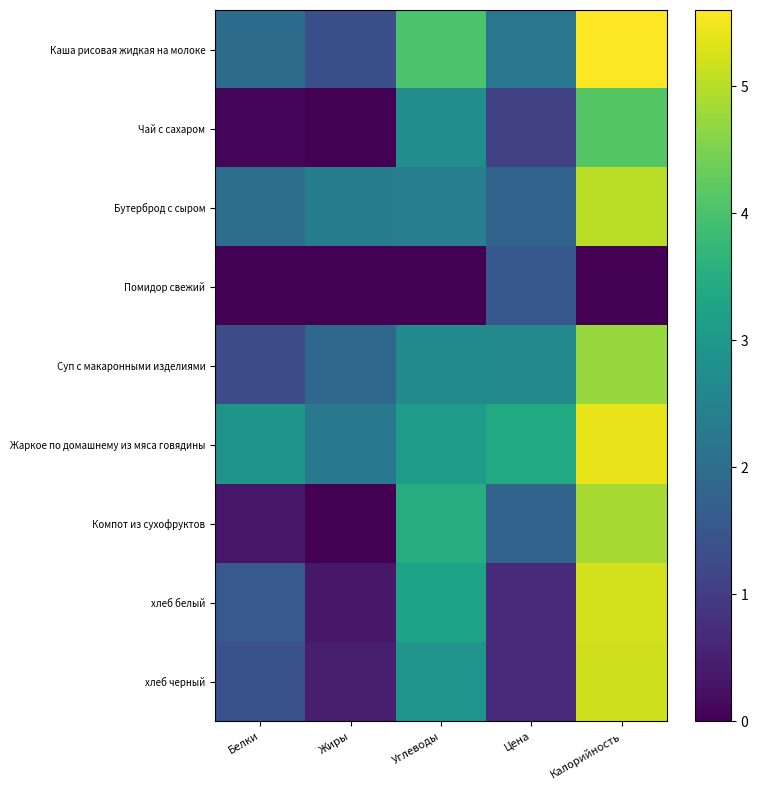

Reading right to left, list all the values displayed in this chart.

Каша рисовая жидкая на молоке: Калорийность=5.6	Цена=2.2	Углеводы=4.0	Жиры=1.4	Белки=2.0
Чай с сахаром: Калорийность=4.1	Цена=1.1	Углеводы=2.8	Жиры=0.0	Белки=0.1
Бутерброд с сыром: Калорийность=5.0	Цена=1.8	Углеводы=2.4	Жиры=2.3	Белки=2.0
Помидор свежий: Калорийность=0.0	Цена=1.5	Углеводы=0.0	Жиры=0.0	Белки=0.0
Суп с макаронными изделиями: Калорийность=4.7	Цена=2.6	Углеводы=2.7	Жиры=1.9	Белки=1.3
Жаркое по домашнему из мяса говядины: Калорийность=5.4	Цена=3.4	Углеводы=3.1	Жиры=2.3	Белки=2.9
Компот из сухофруктов: Калорийность=4.9	Цена=1.8	Углеводы=3.5	Жиры=0.0	Белки=0.3
хлеб белый: Калорийность=5.2	Цена=0.7	Углеводы=3.3	Жиры=0.4	Белки=1.6
хлеб черный: Калорийность=5.2	Цена=0.7	Углеводы=2.9	Жиры=0.5	Белки=1.4